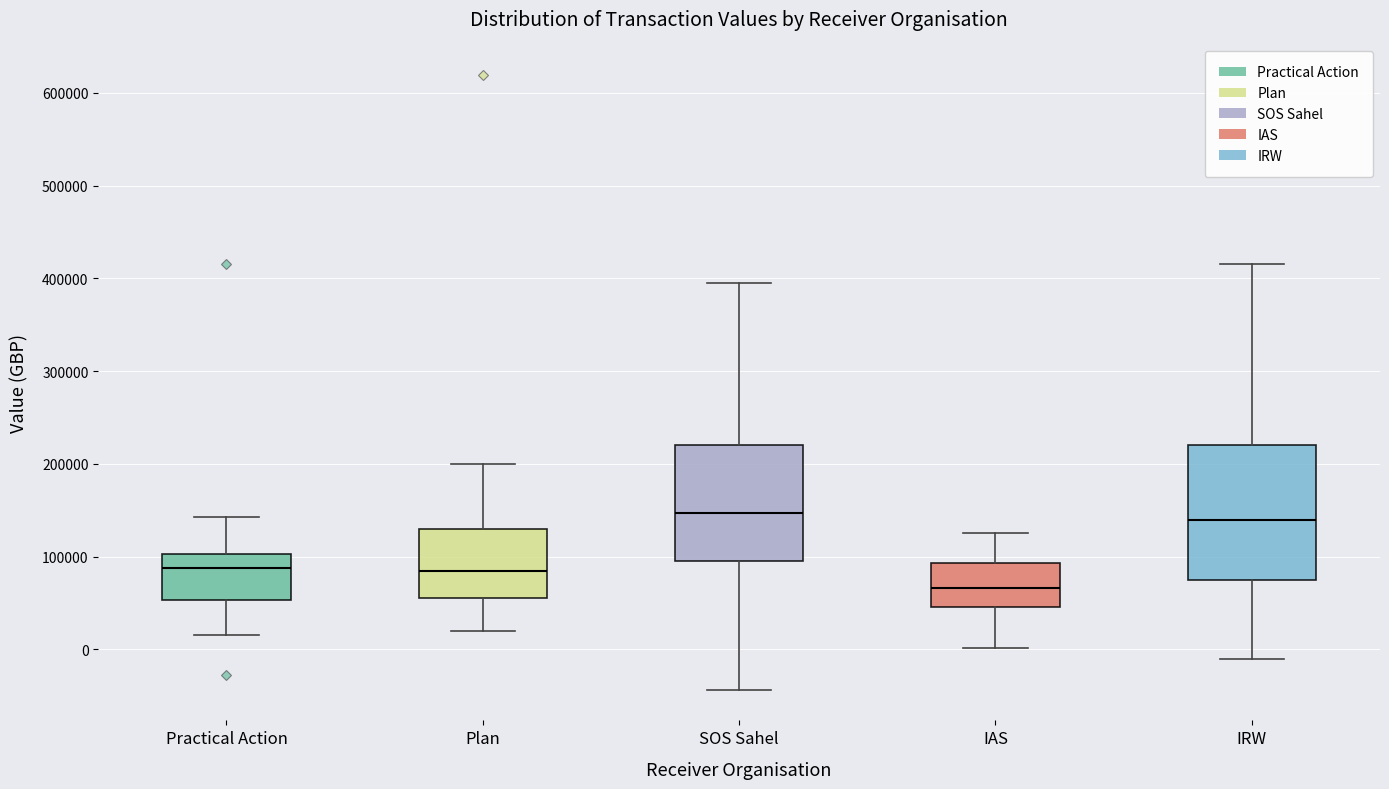

Where is the lower edge of the box for IRW on the y-axis? The values are not printed on the chart, so give them approximately, as read against the axis.

80000